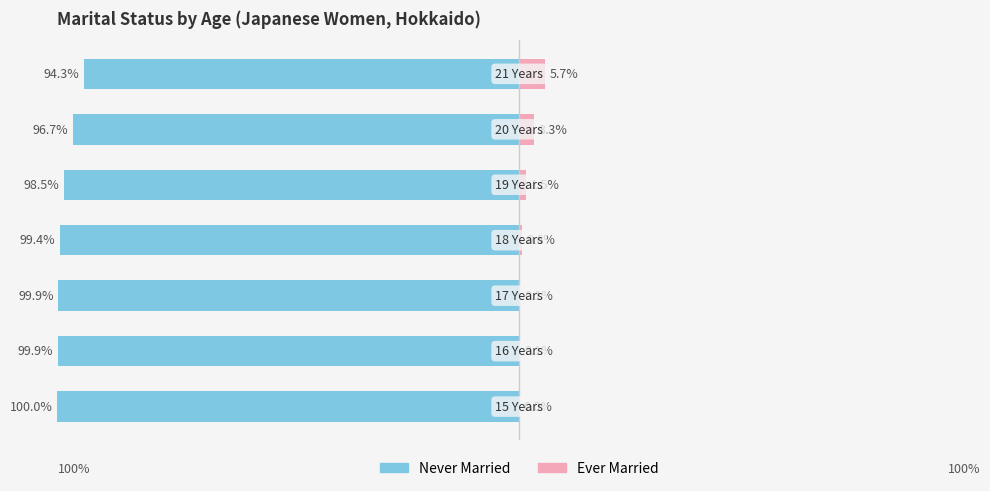

Between 1 and 3, which series saw the biggest shift?

Never Married